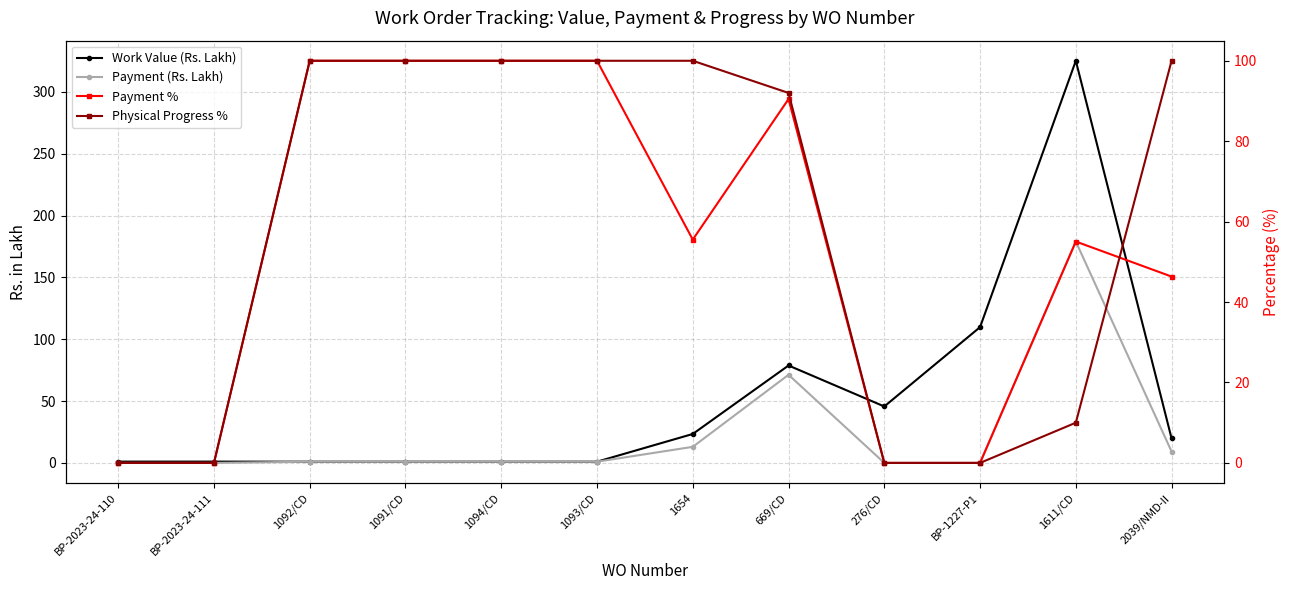

Which label corresponds to the smallest value in the chart?

BP-2023-24-110